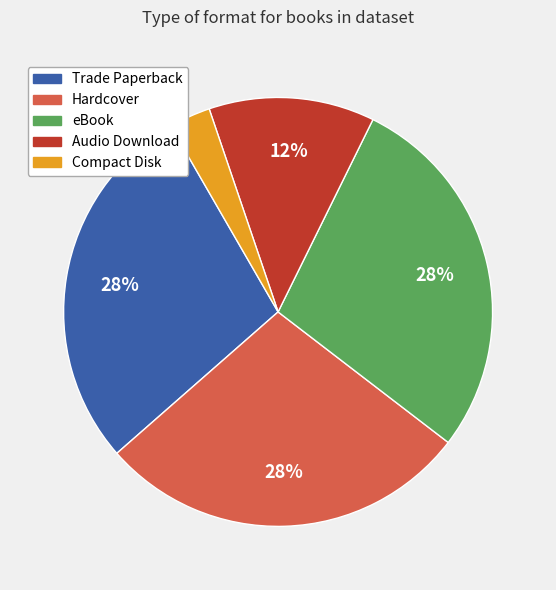

How many segments does this pie chart have?

5